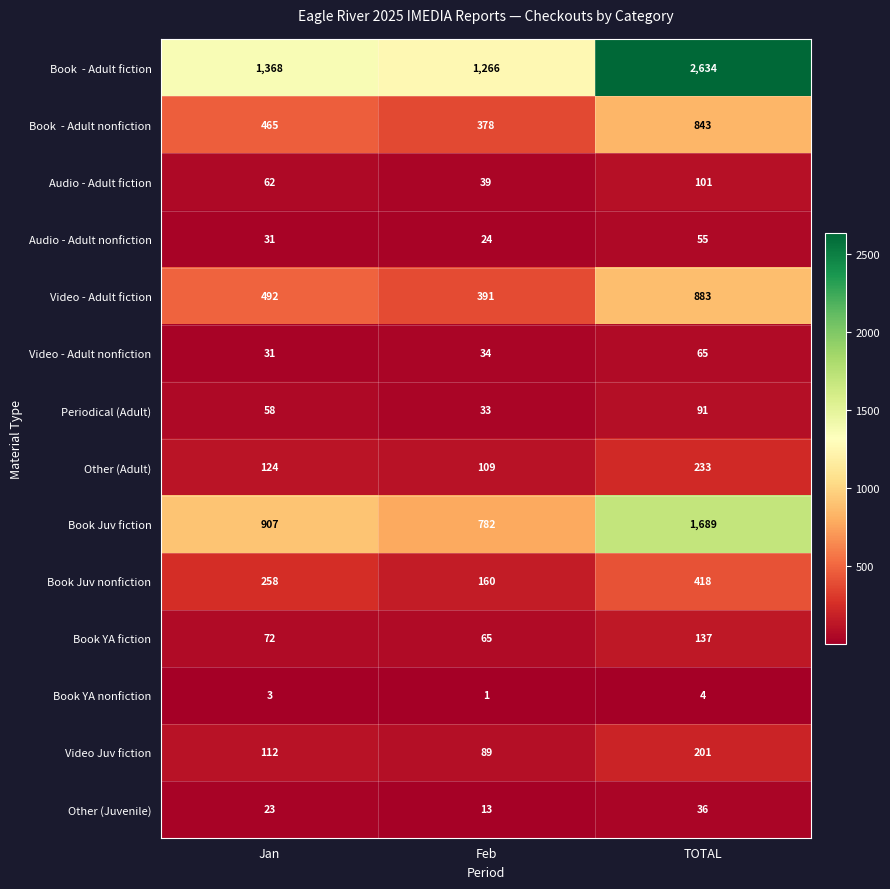

Rank the categories by Video - Adult nonfiction value from highest to lowest.

TOTAL, Feb, Jan